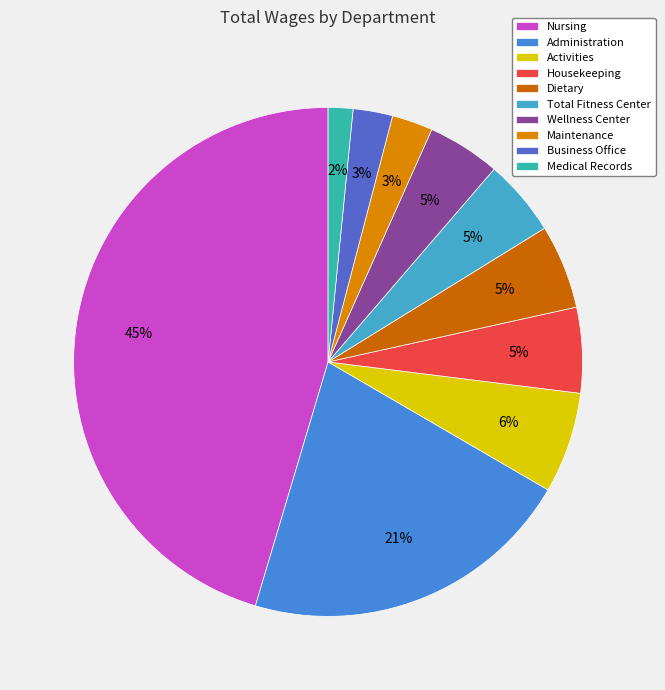

What is the largest slice in the pie chart?

Nursing